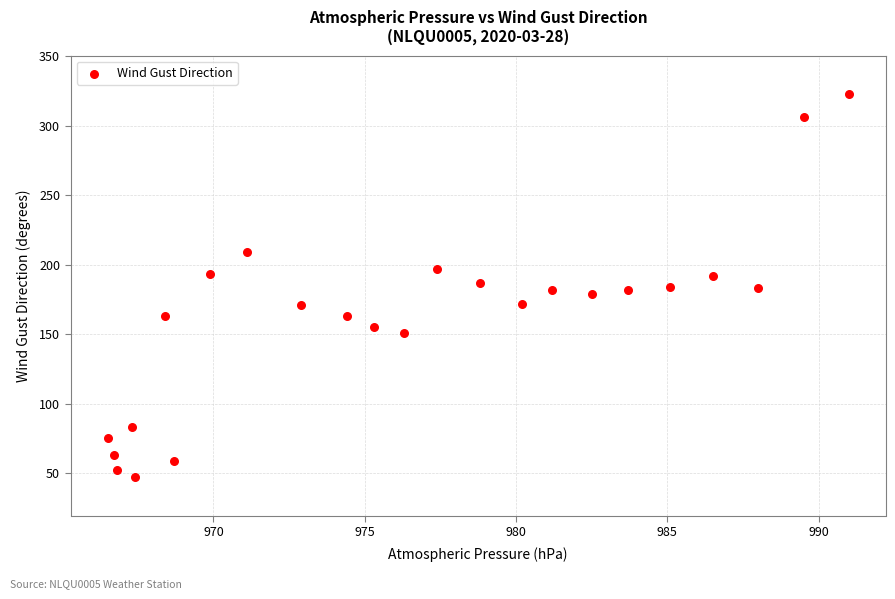

What is the range of Y values (max minus min)?

276